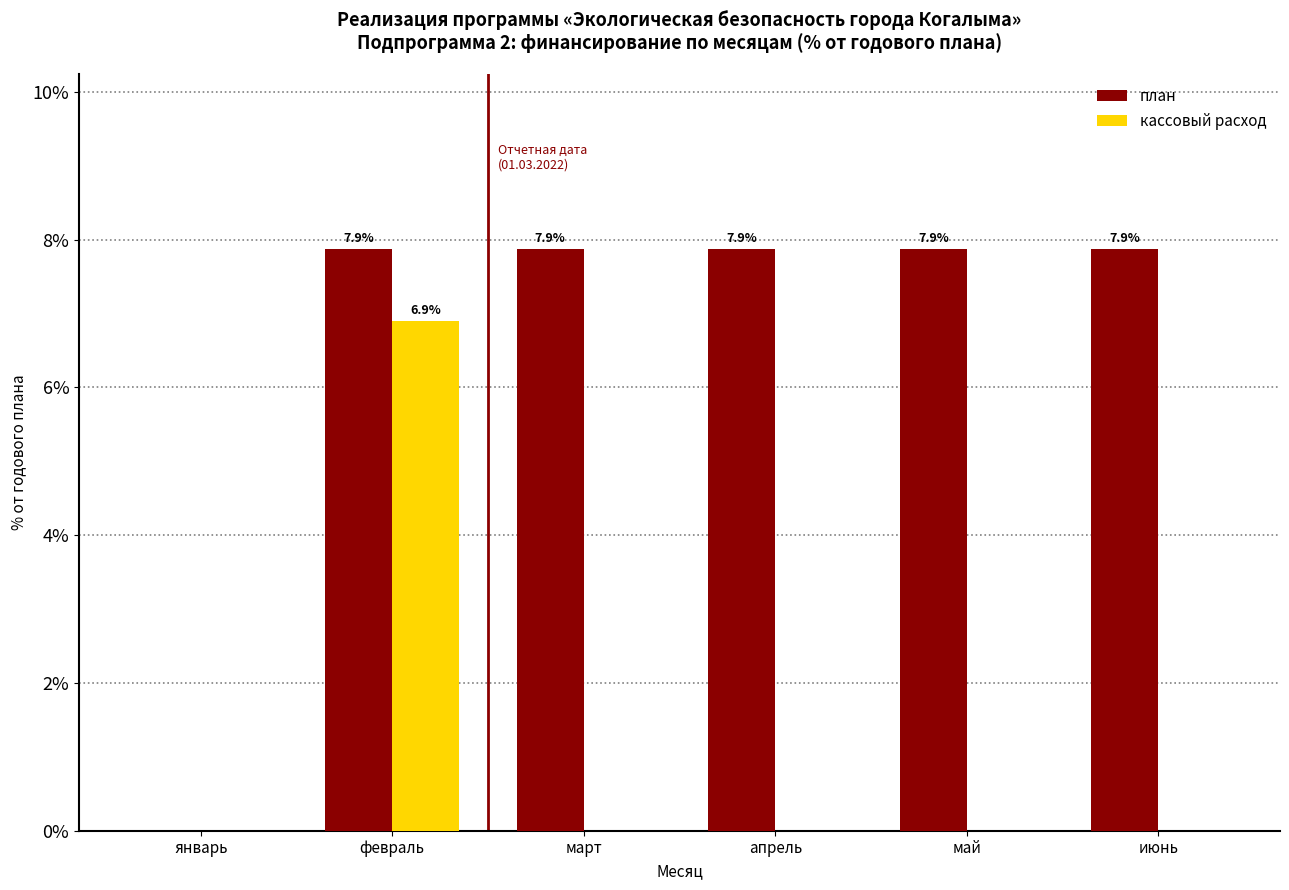

How many кассовый расход values are between 0 and 1?

5